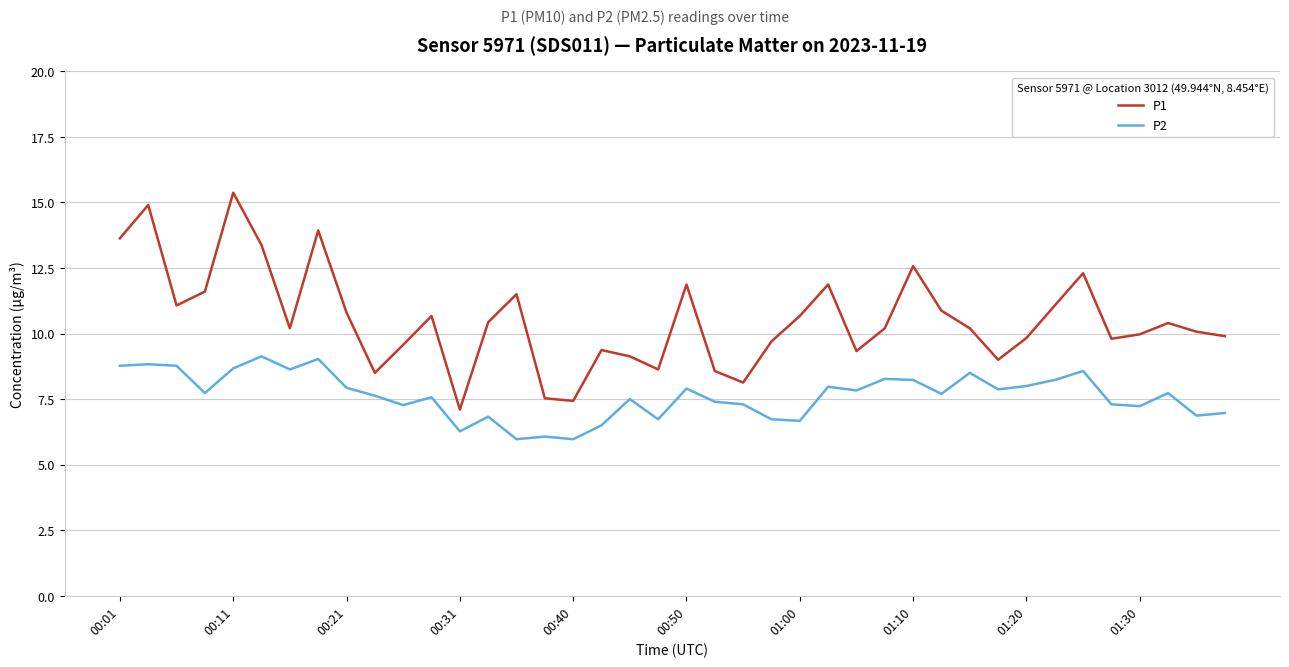

True or false: P1 and P2 intersect in this chart.

False